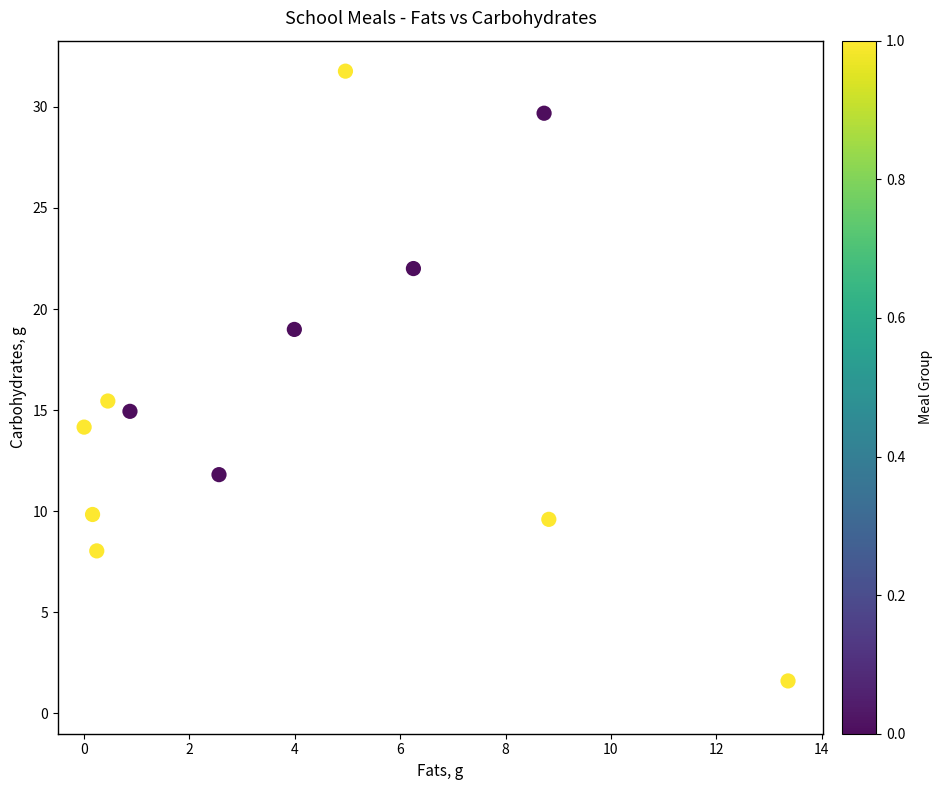

What is the range of X values (max minus min)?

13.4